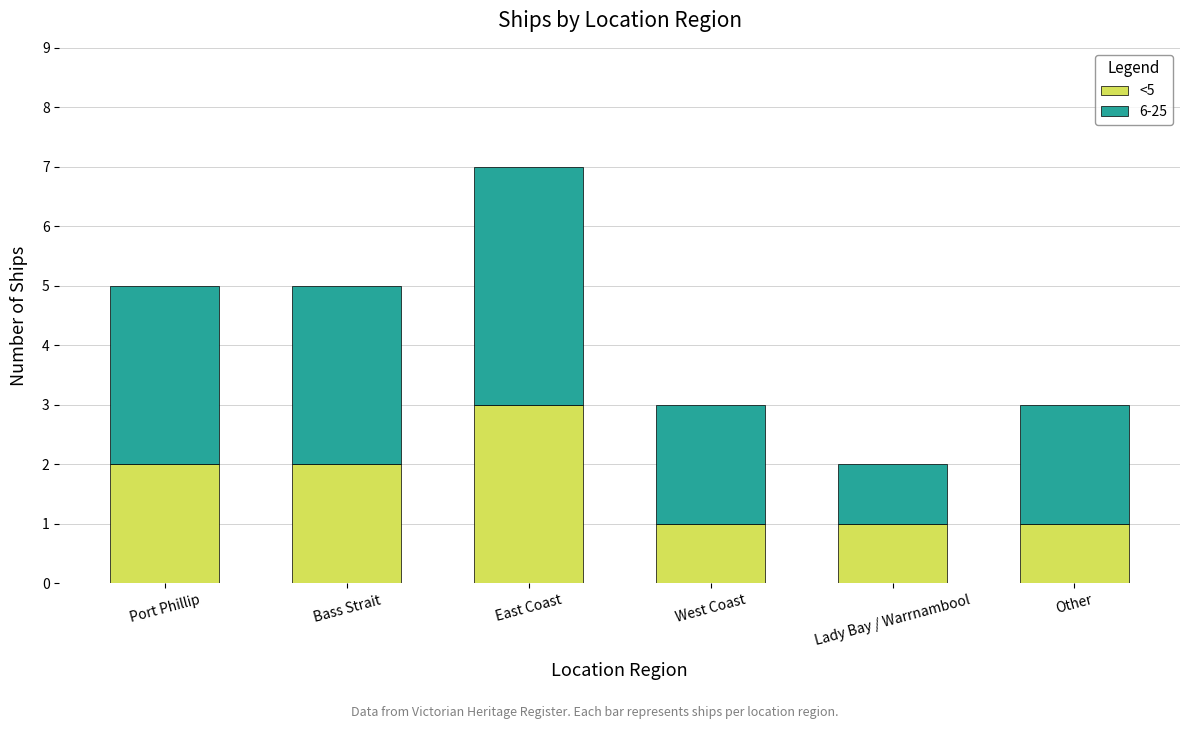

What value does the <5 series have at East Coast?

3